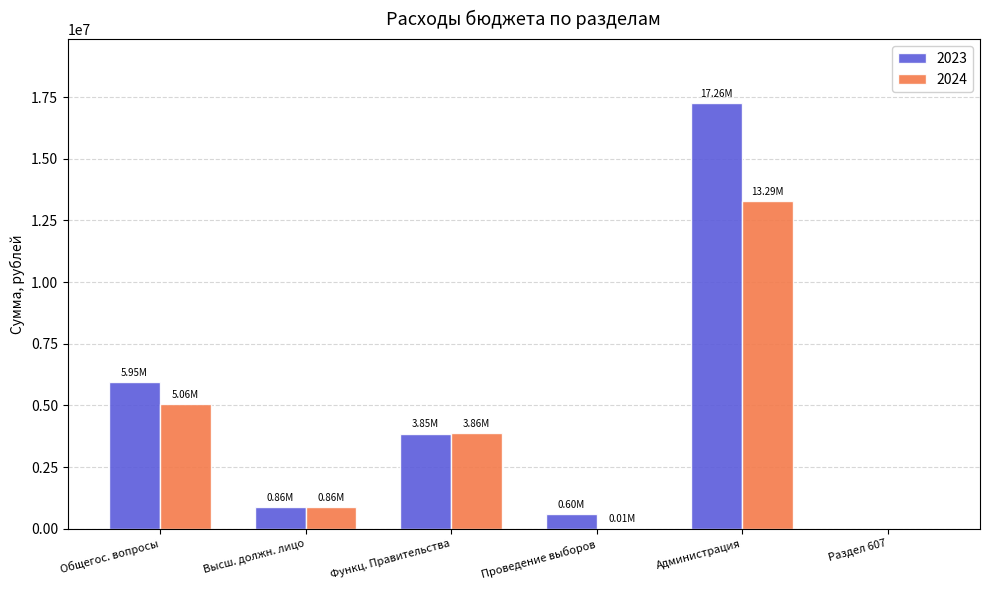

What is the sum of all 2024 values?

23072542.8